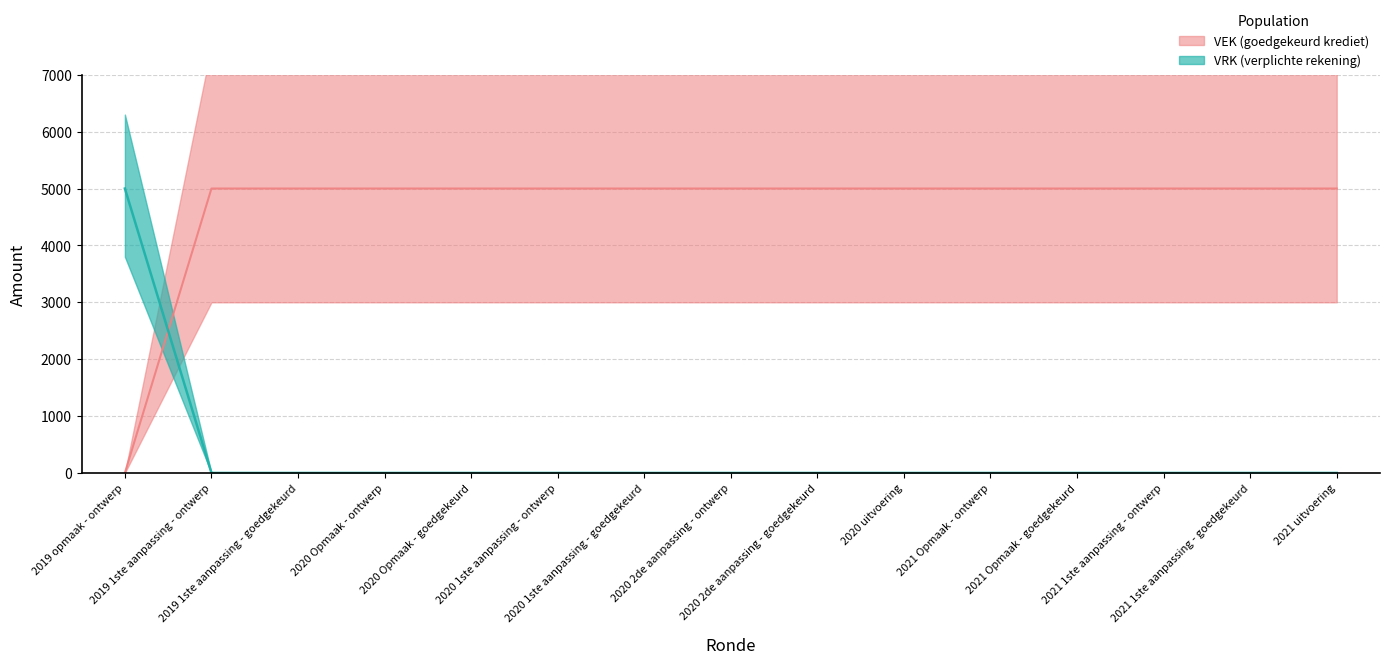

True or false: VEK has a value of 5000 at 2021 1ste aanpassing - ontwerp.

True